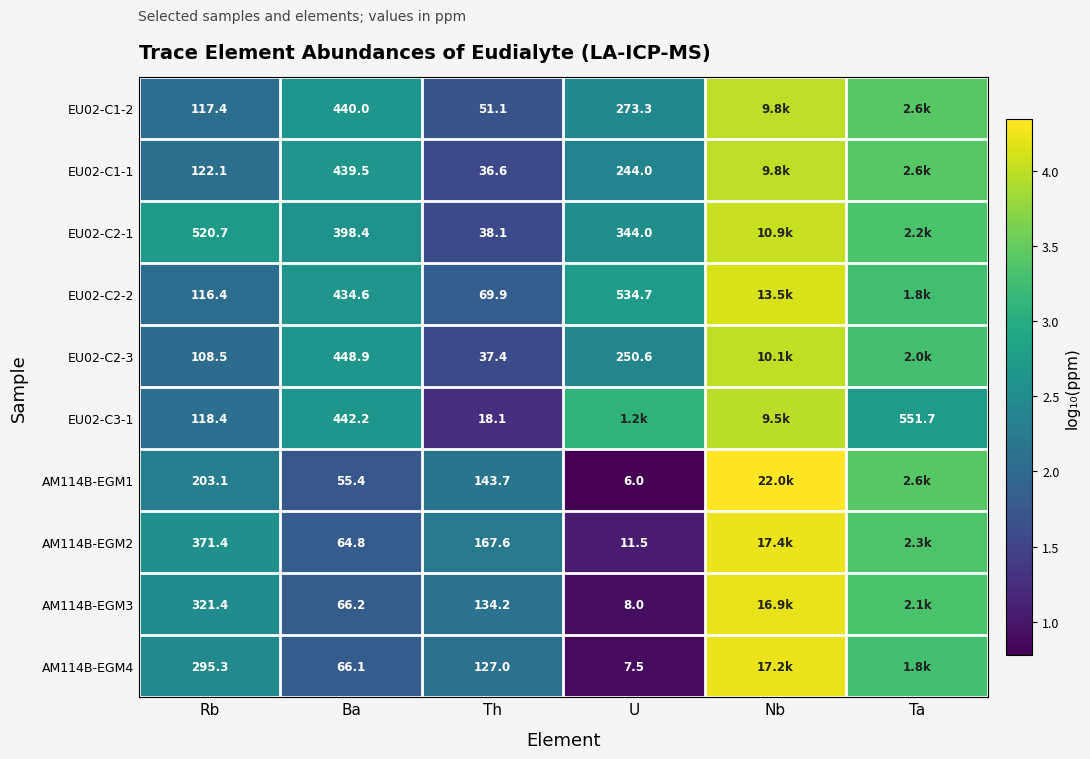

Is the value of AM114B-EGM1 at U greater than the value of EU02-C2-1 at Th?

No